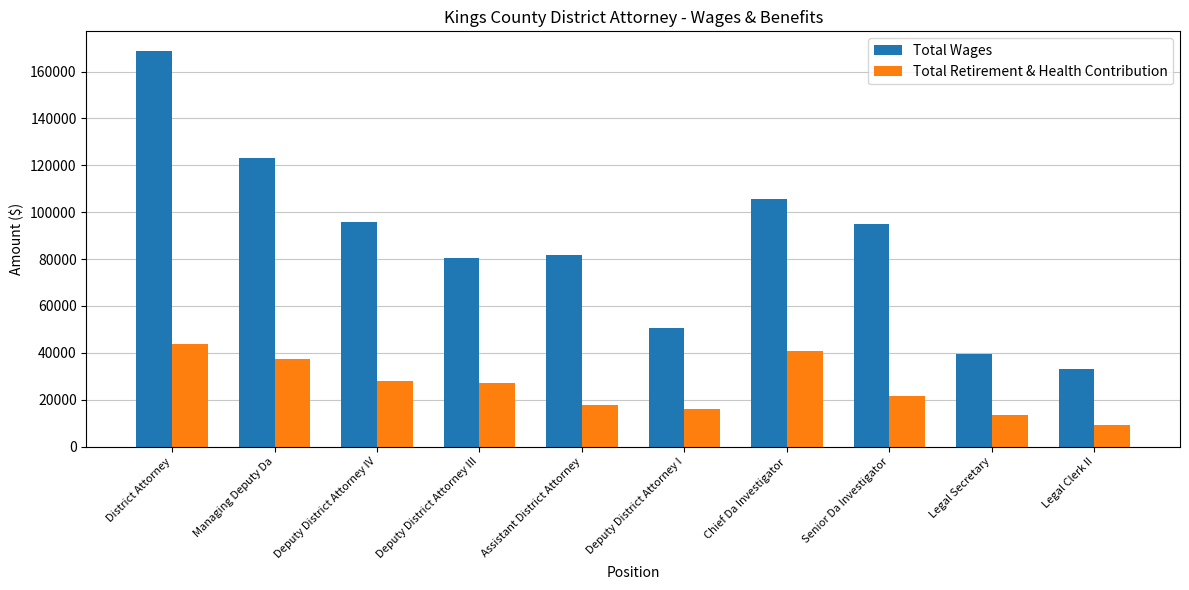

The value of Total Wages at Managing Deputy Da is 194095. True or false?

False